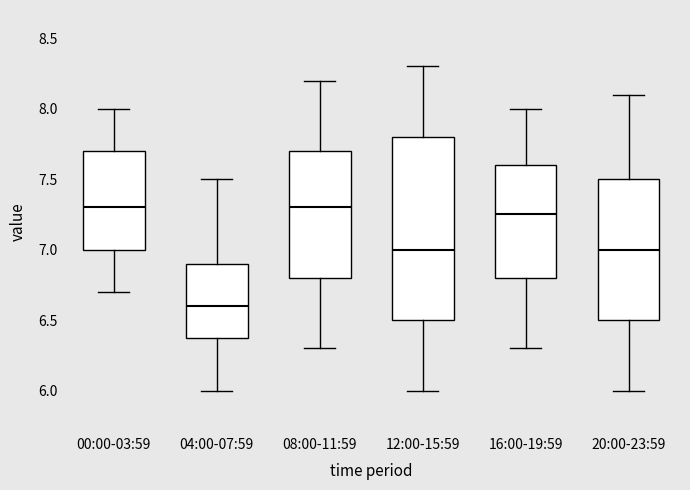

Comparing the boxes themselves (not the whiskers), which one is the tallest?

12:00-15:59